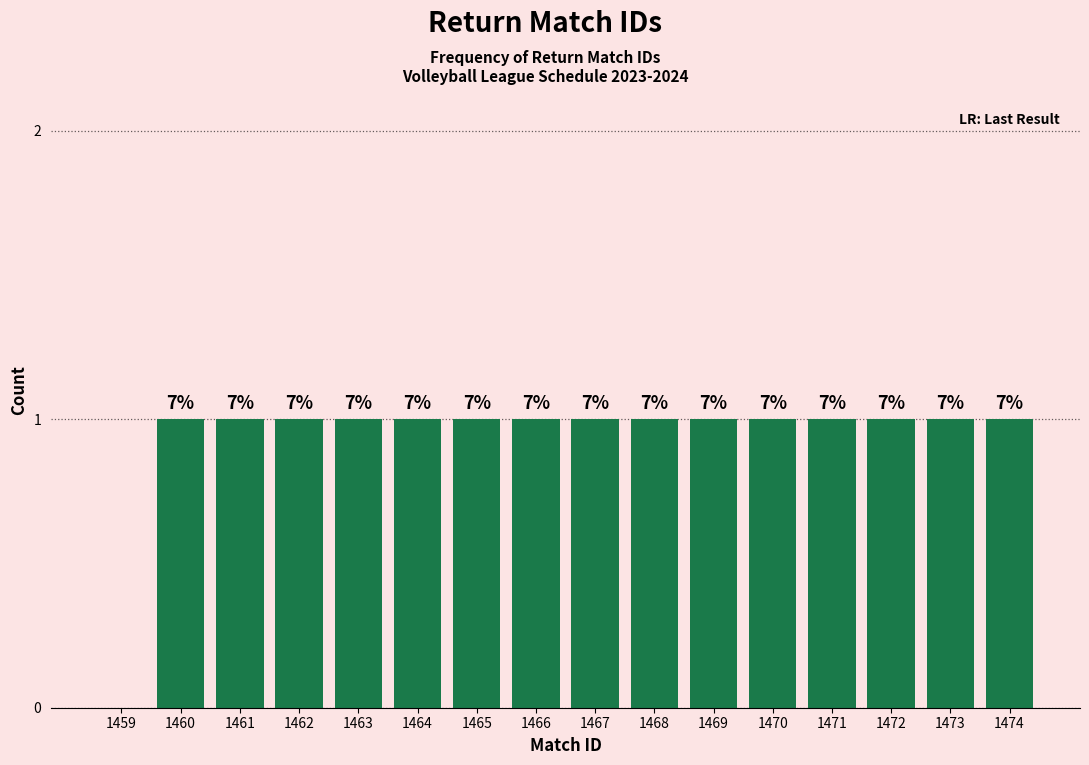

Are the bars horizontal?

No